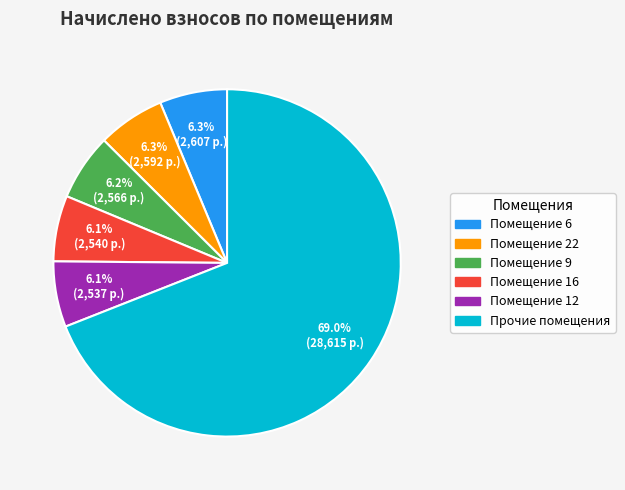

To the nearest percent, what is the difference between the largest and smallest slice percentages?

63%